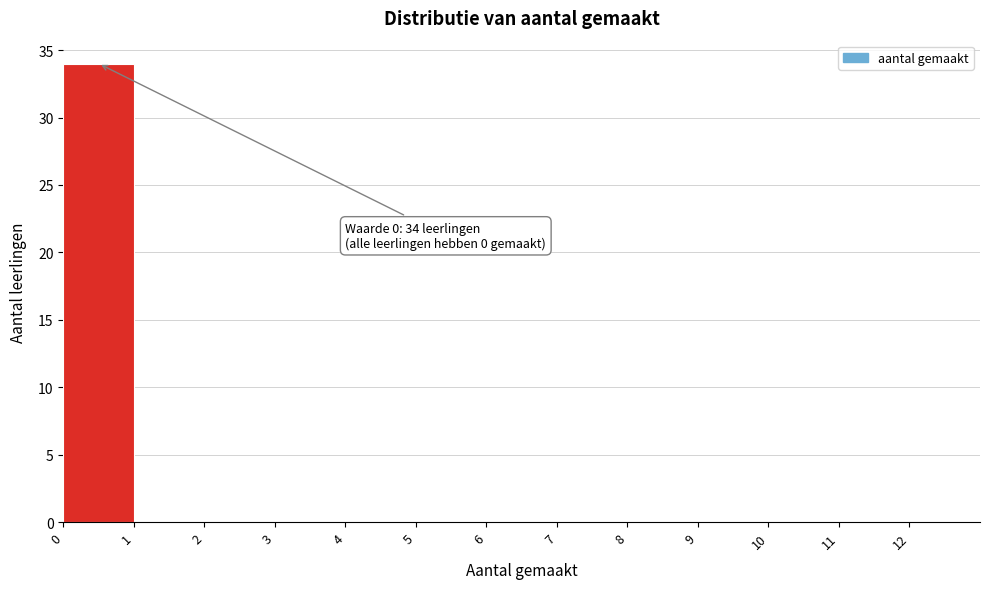

Which range on the x-axis has the tallest bar?

0 to 1